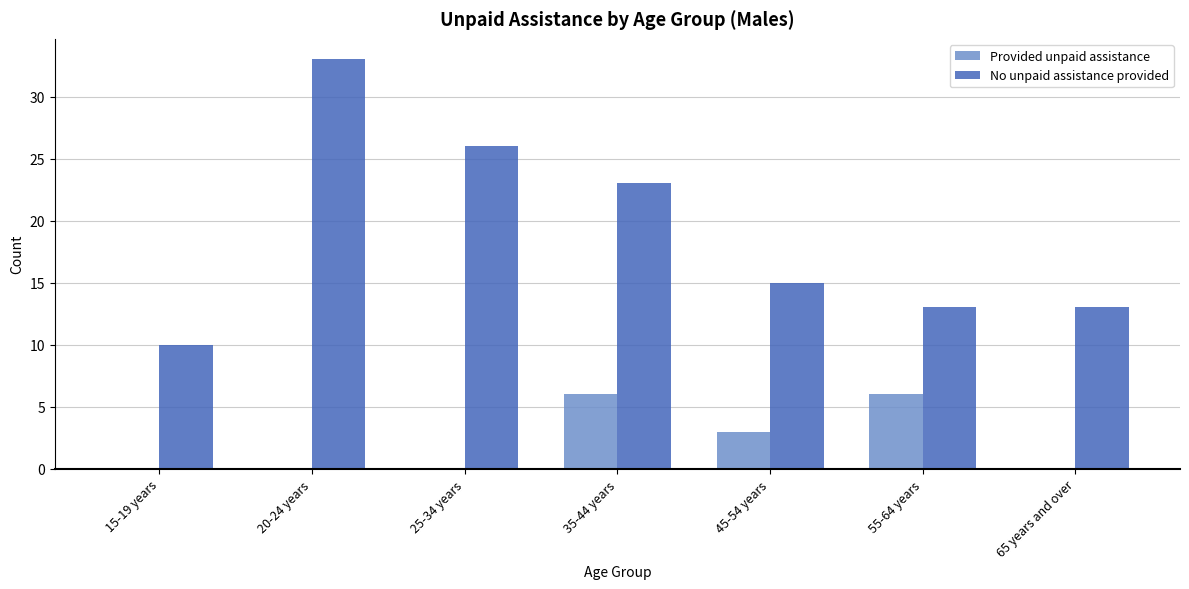

Which series has the largest total across all categories?

No unpaid assistance provided